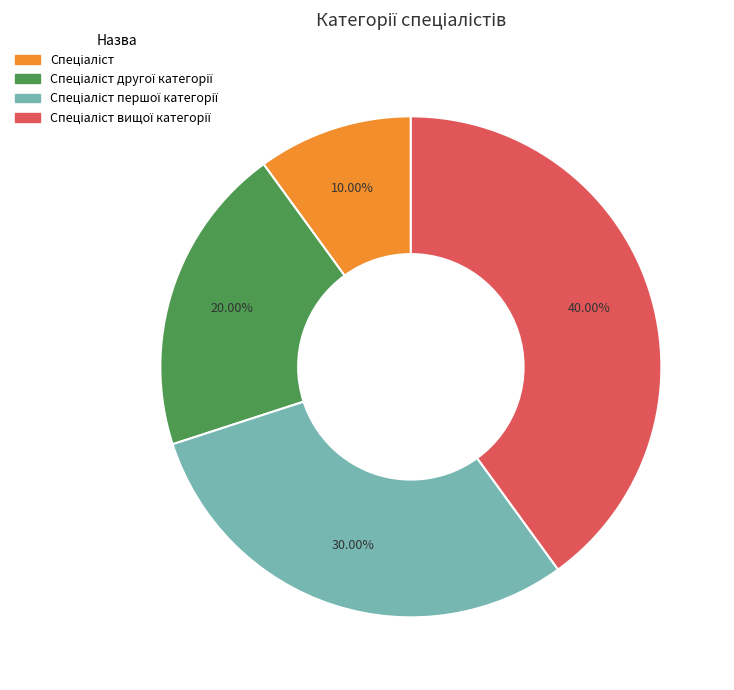

Does any single category account for the majority?

No